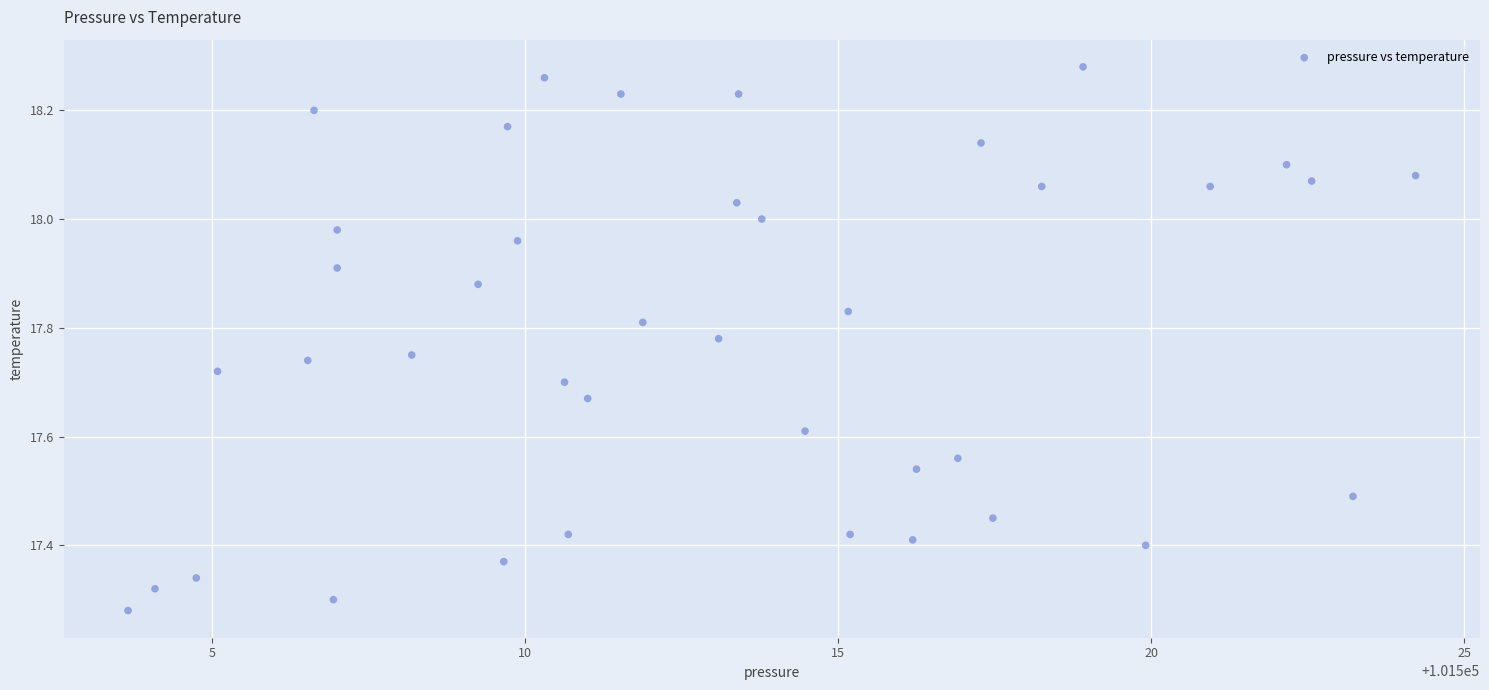

What is the range of Y values (max minus min)?

1.0